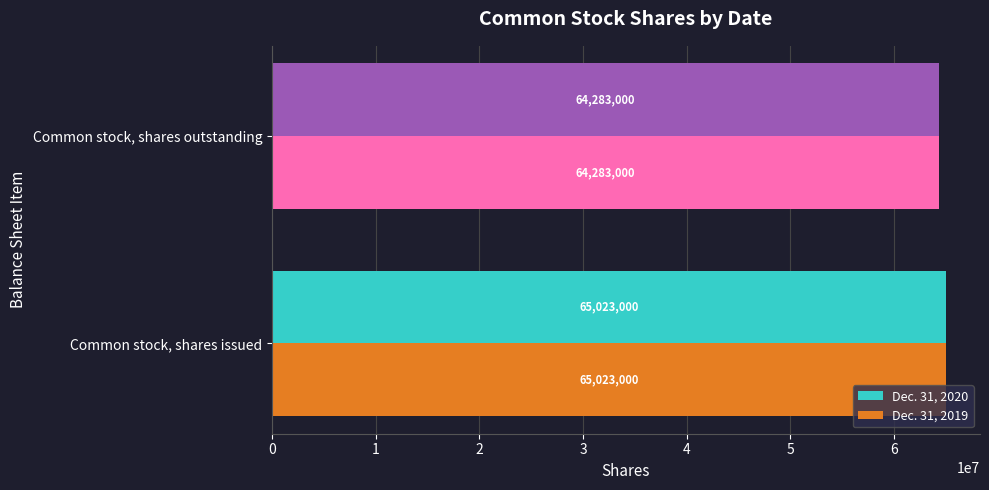

What is the approximate value of Dec. 31, 2019 at Common stock, shares issued?

65023000